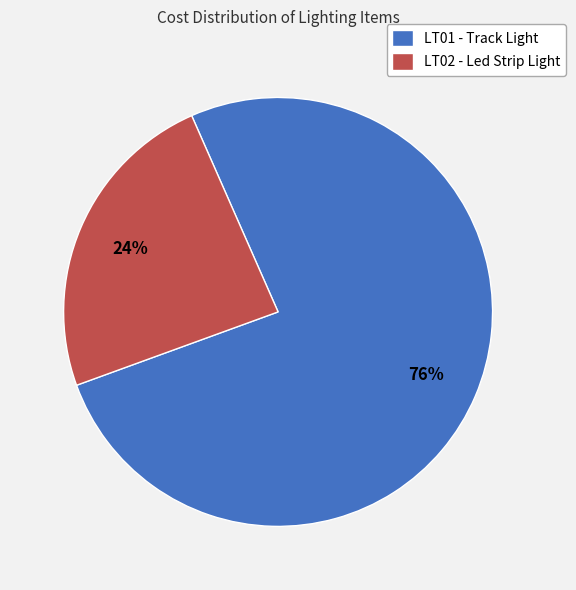

True or false: LT01 - Track Light accounts for 76% of the total.

True